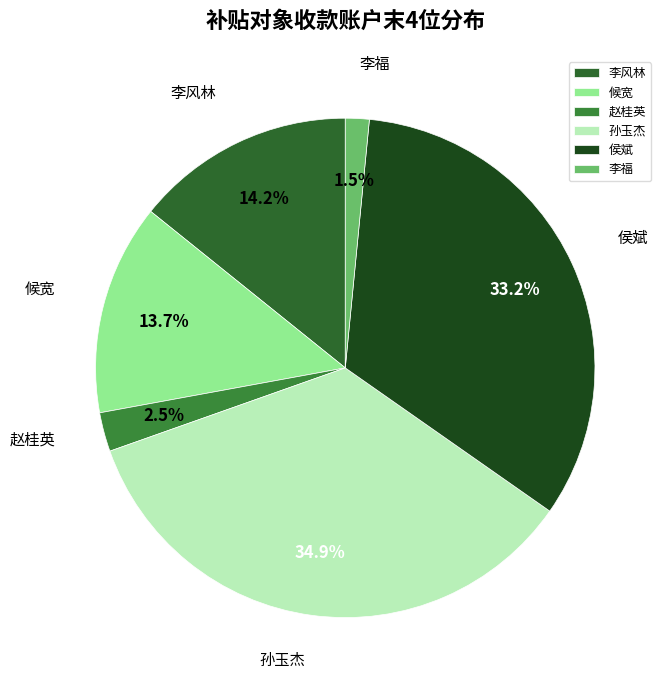

Is there a majority slice in this chart?

No